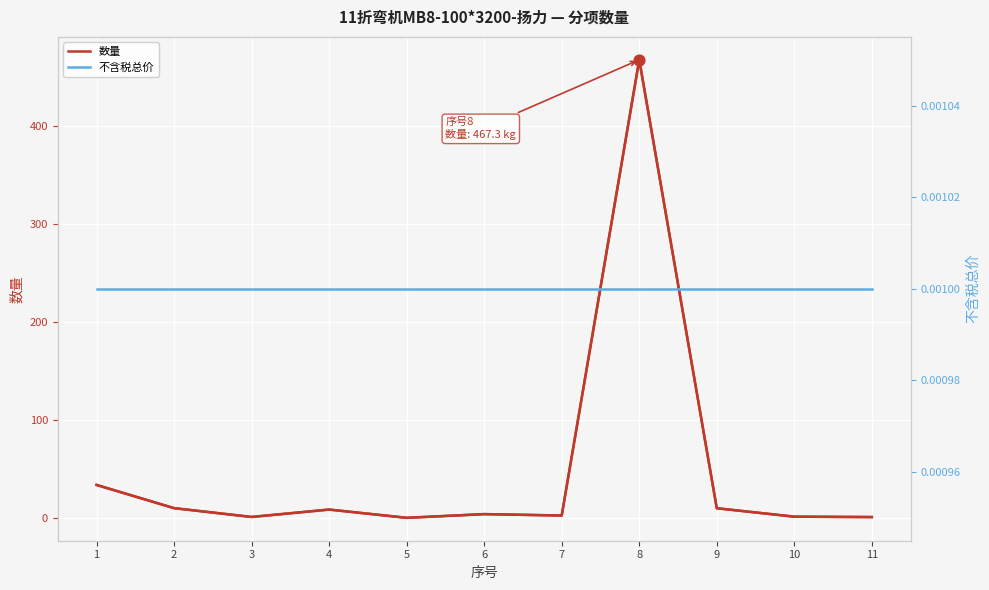

Which series reaches the minimum Y coordinate?

不含税总价